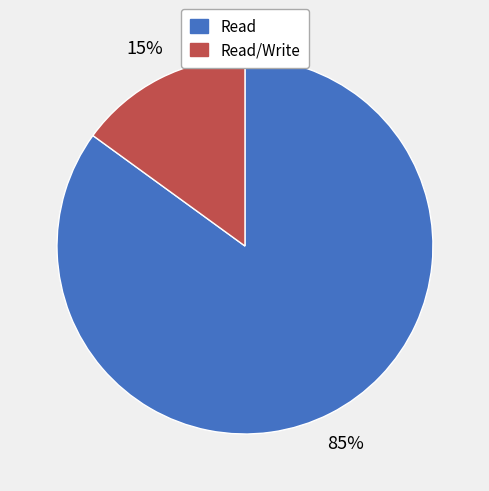

To the nearest percent, what percentage of the pie is Read/Write?

15%